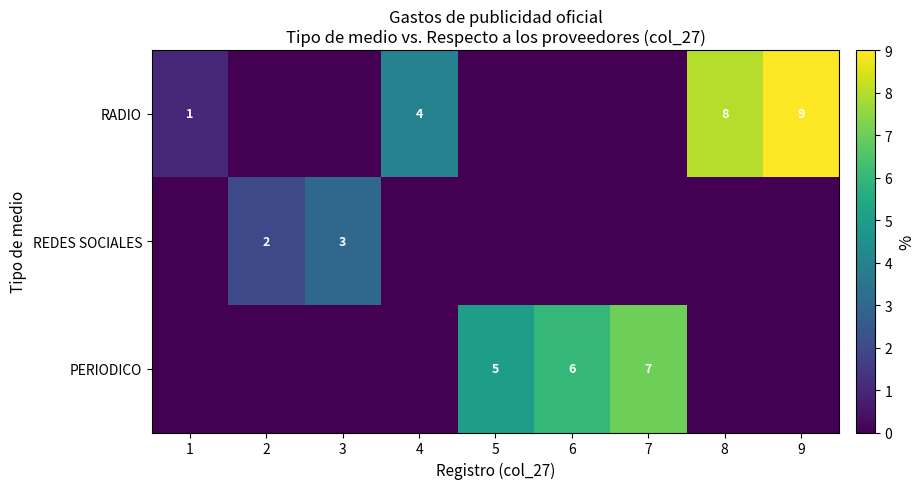

The REDES SOCIALES series shows 2 at 2. True or false?

True